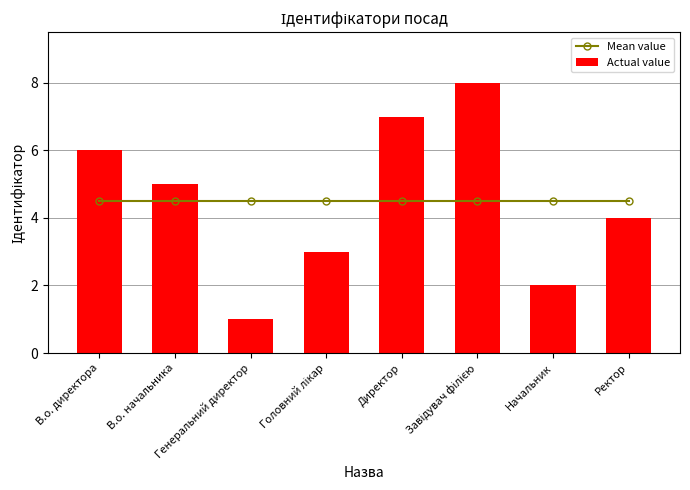

What is the difference between the highest and lowest values at В.о. начальника?

0.5